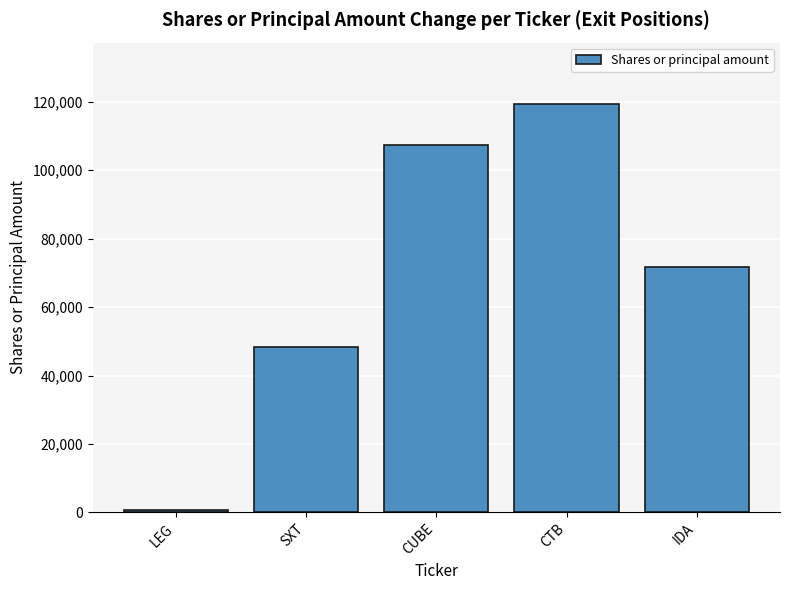

Does the chart contain stacked bars?

No